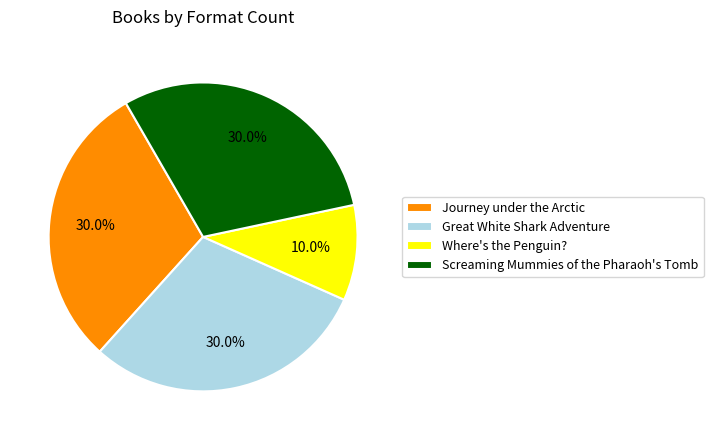

Is it true that Screaming Mummies of the Pharaoh's Tomb is 44% of the pie?

False